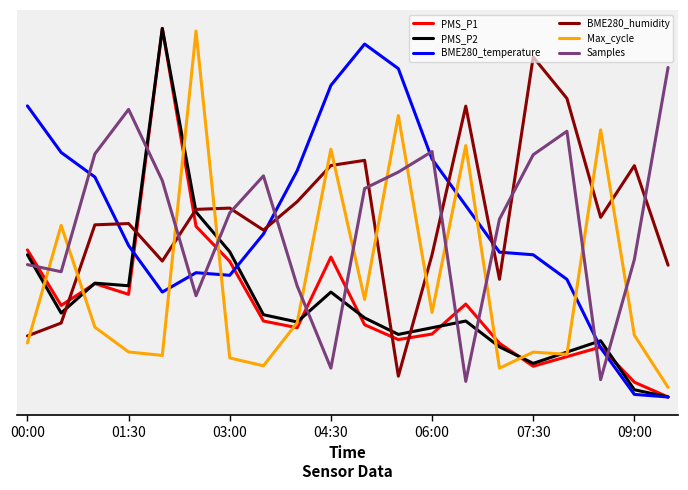

Rank the series by their maximum value, from highest to lowest.

PMS_P1, PMS_P2, Max_cycle, BME280_temperature, BME280_humidity, Samples